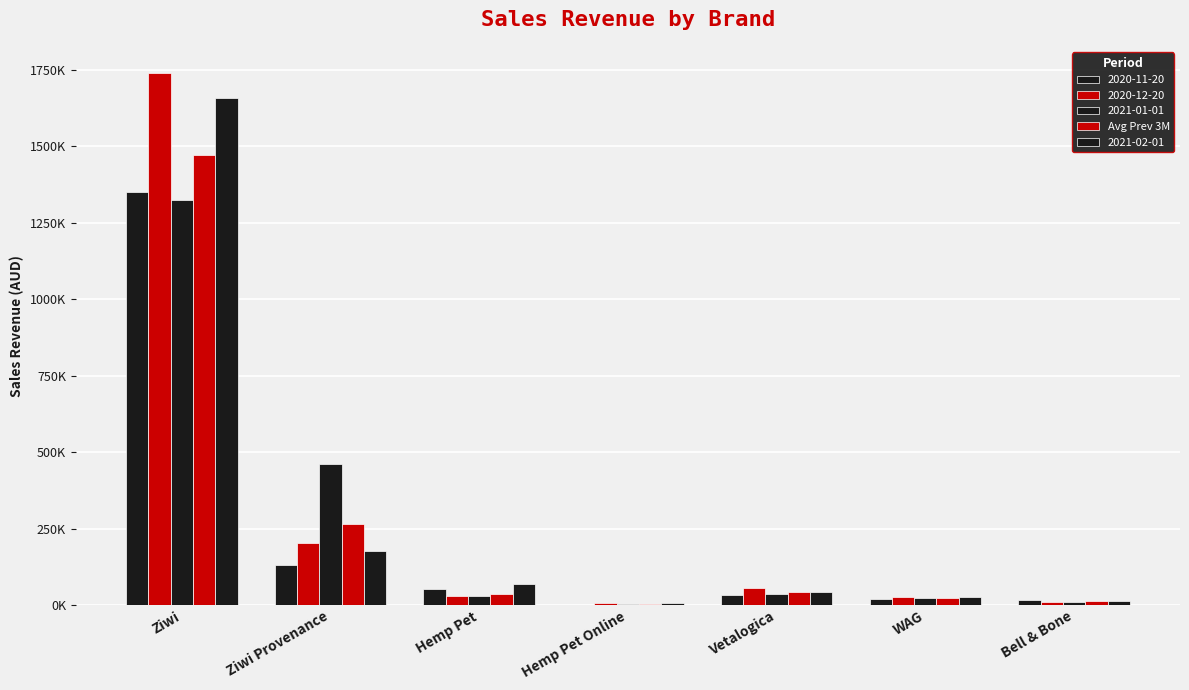

Are the bars horizontal?

No